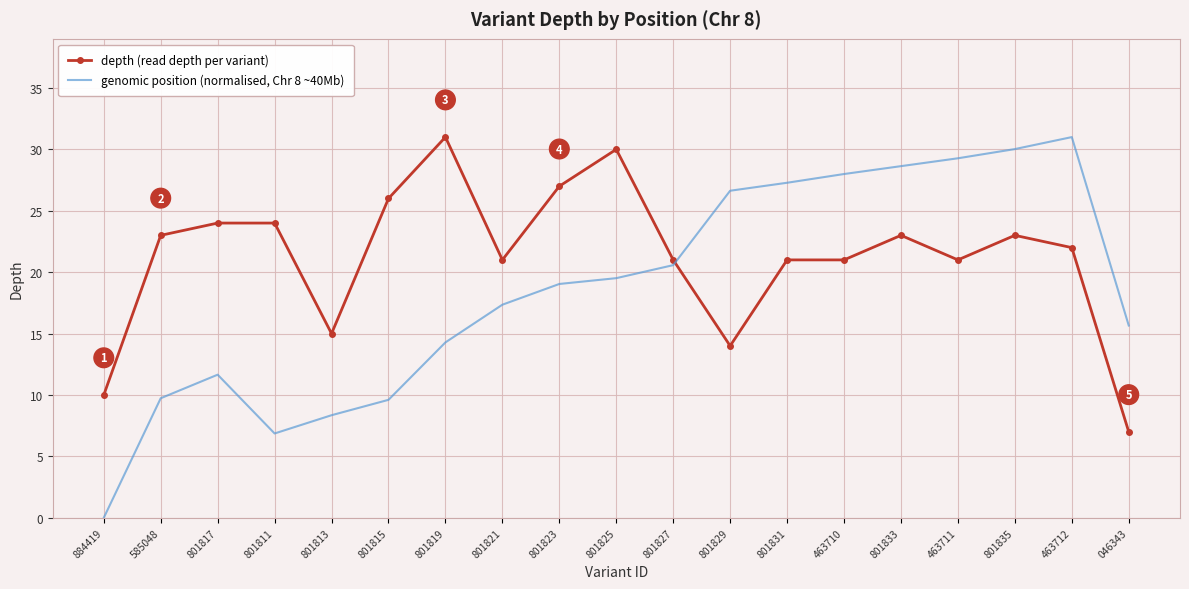

At which label does depth (read depth per variant) first exceed 22?

585048